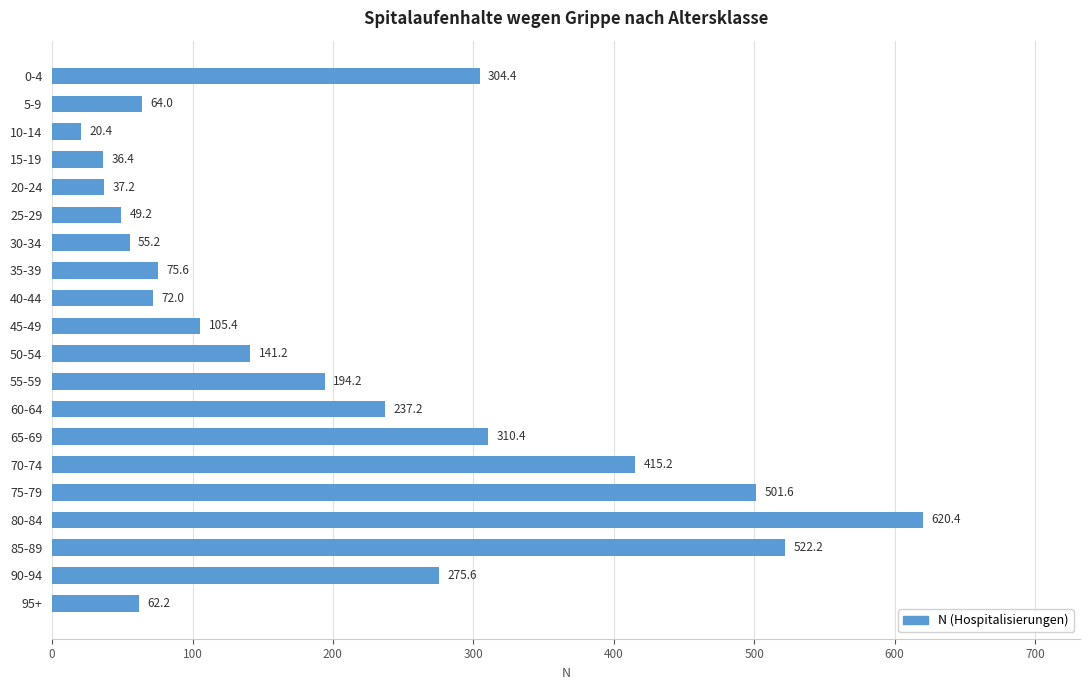

List the labels in order of value, smallest first.

10-14, 15-19, 20-24, 25-29, 30-34, 95+, 5-9, 40-44, 35-39, 45-49, 50-54, 55-59, 60-64, 90-94, 0-4, 65-69, 70-74, 75-79, 85-89, 80-84